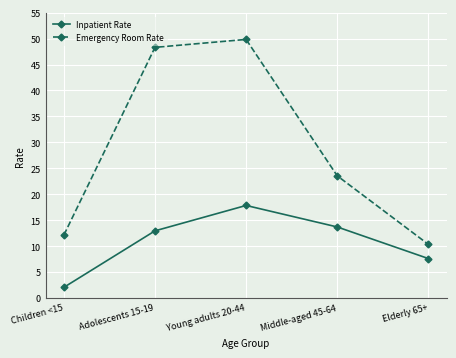

Reading right to left, extract all data points from this chart.

Inpatient Rate: 7.6	13.7	17.8	12.9	2.1
Emergency Room Rate: 10.3	23.6	49.8	48.3	12.1